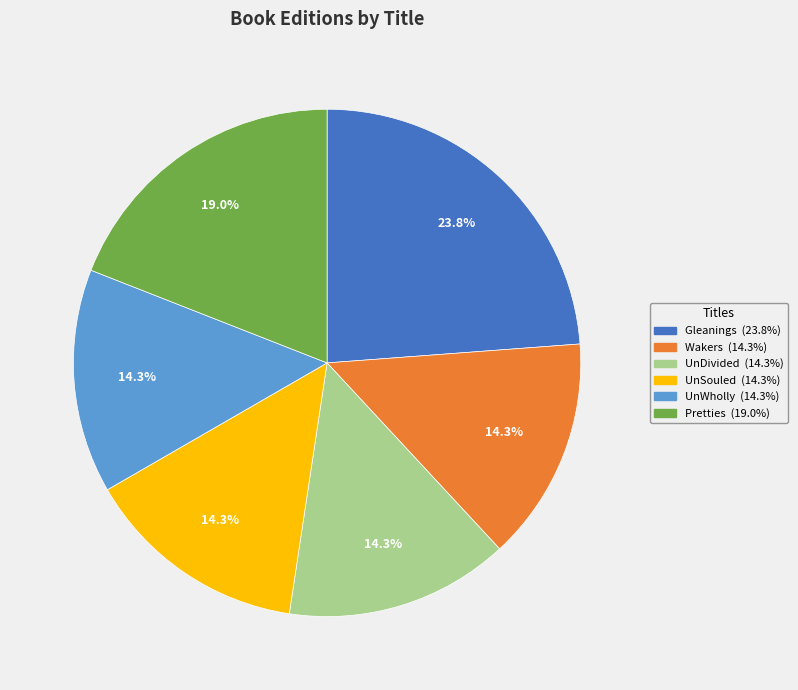

Is there a majority slice in this chart?

No